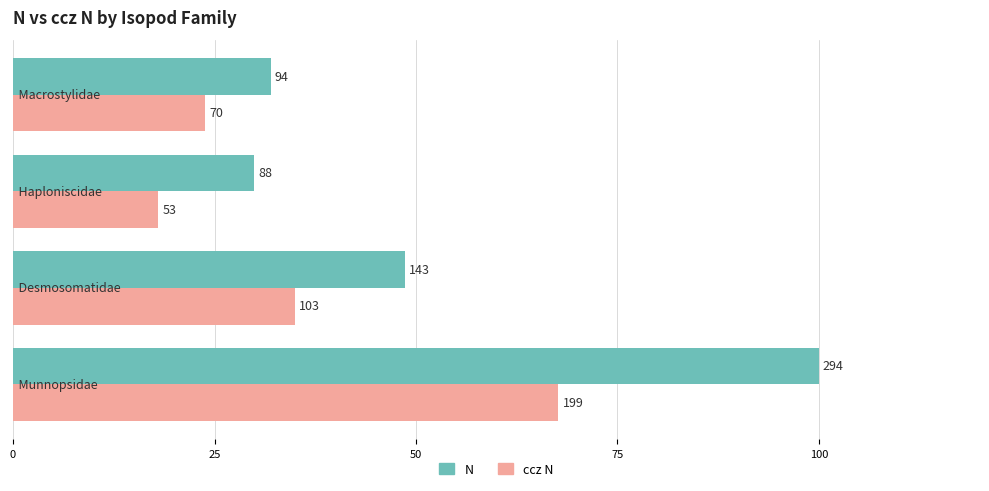

What are all the series names shown in the legend?

N, ccz N